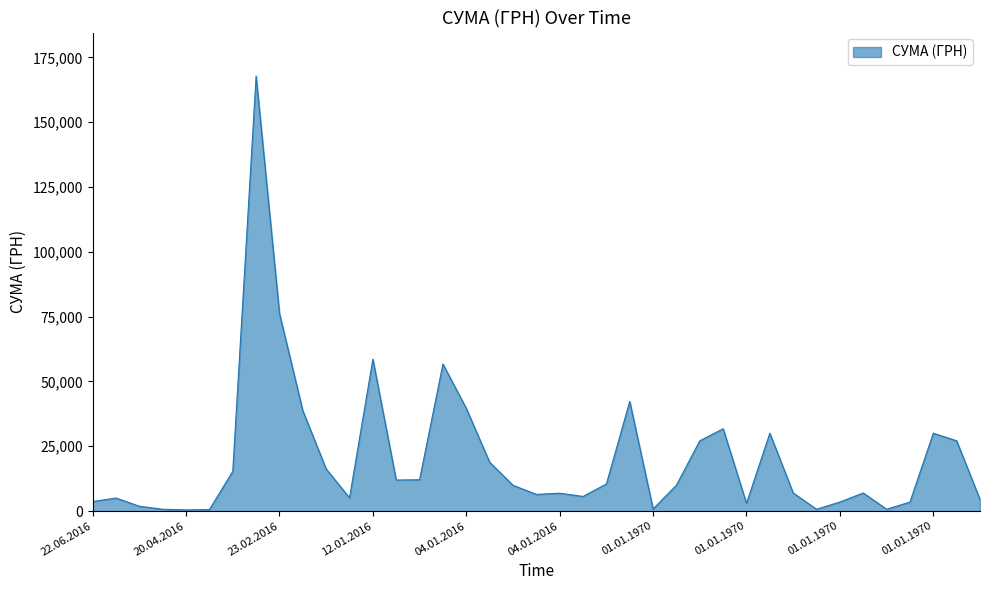

What is the maximum value shown in the chart?

167775.9